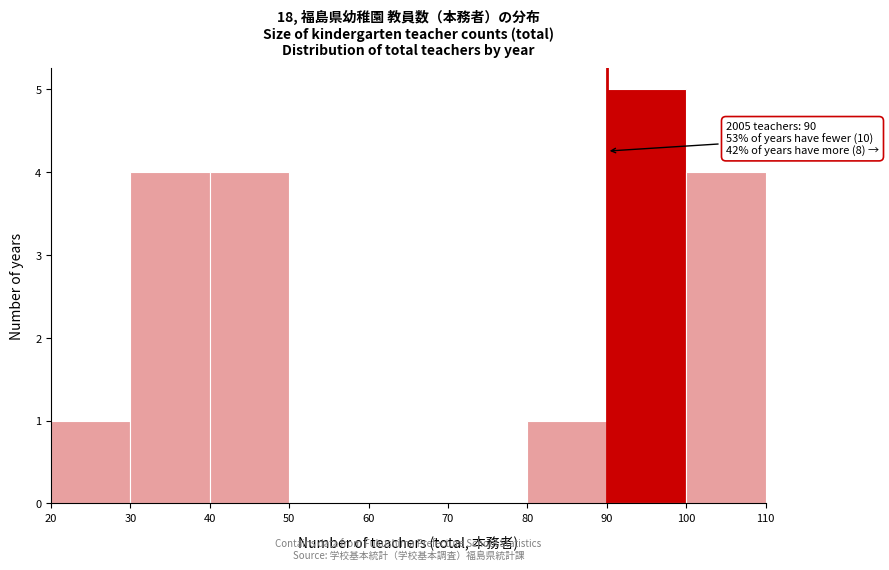

Which range on the x-axis has the tallest bar?

90 to 100